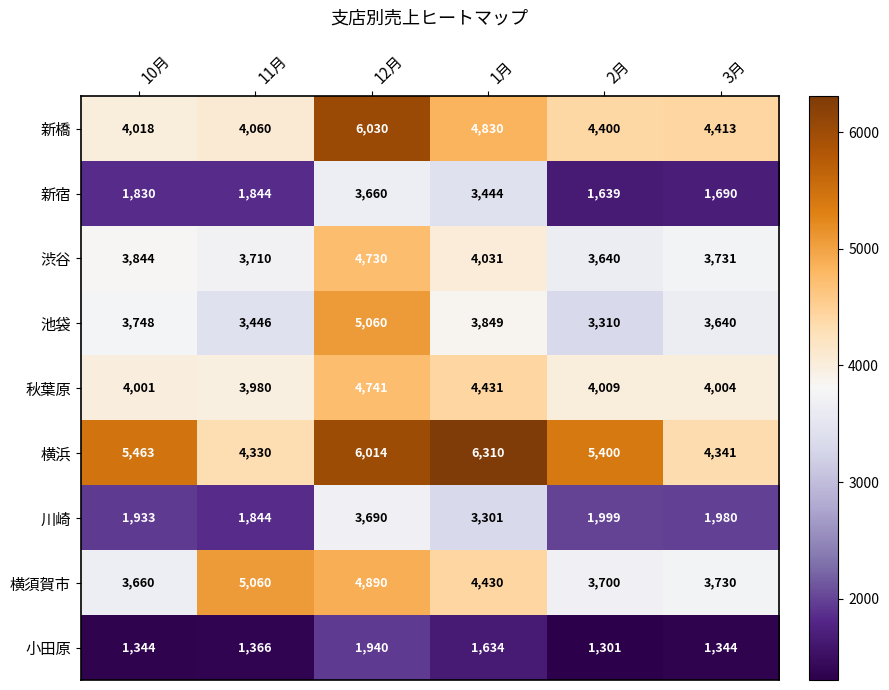

At which category is the sum across all series the highest?

12月